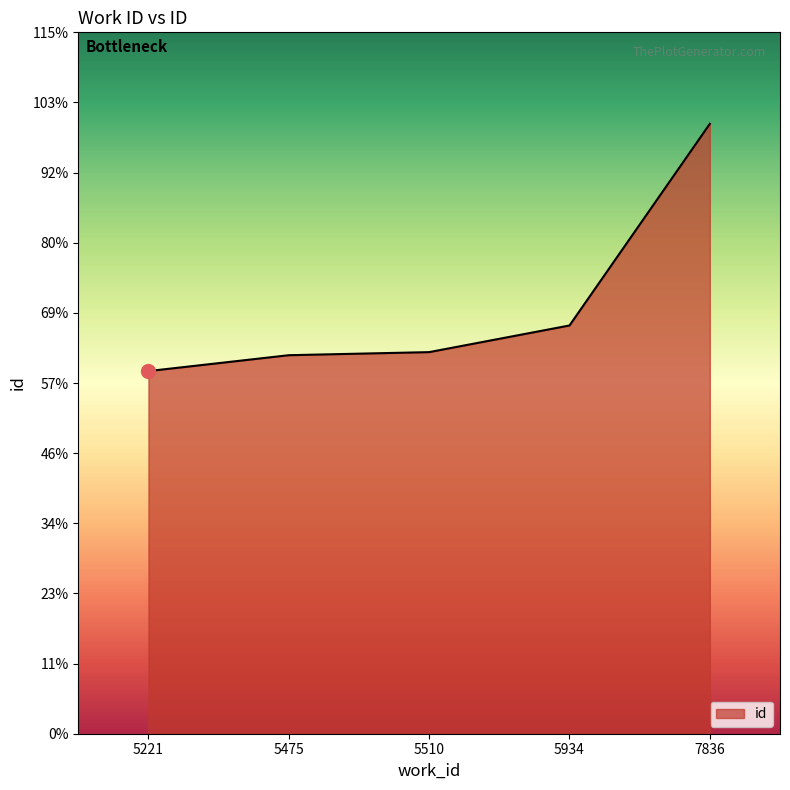

What is the difference between the values at 5934 and 5475?

1151